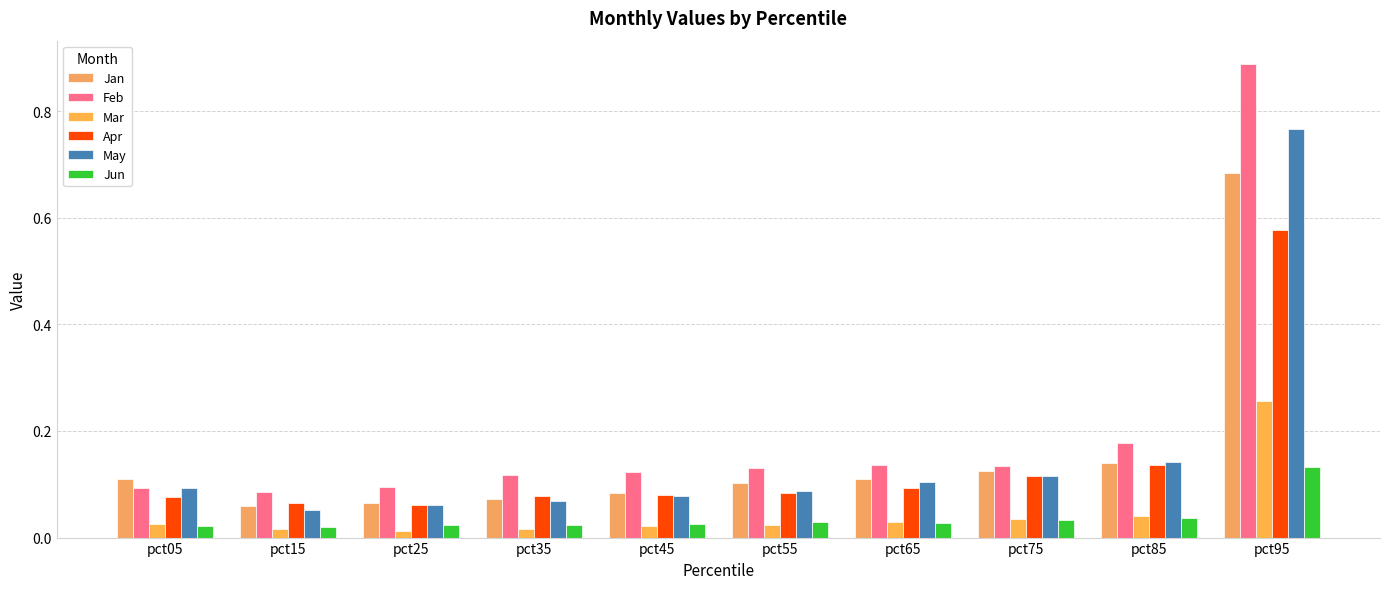

List the series in order of their peak value, lowest first.

Jun, Mar, Apr, Jan, May, Feb